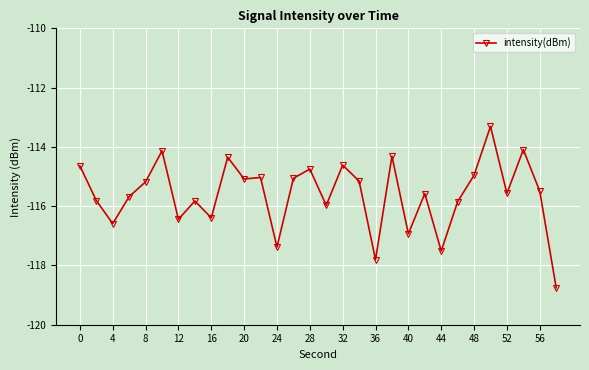

True or false: the data has more than 0 interior local peaks.

True